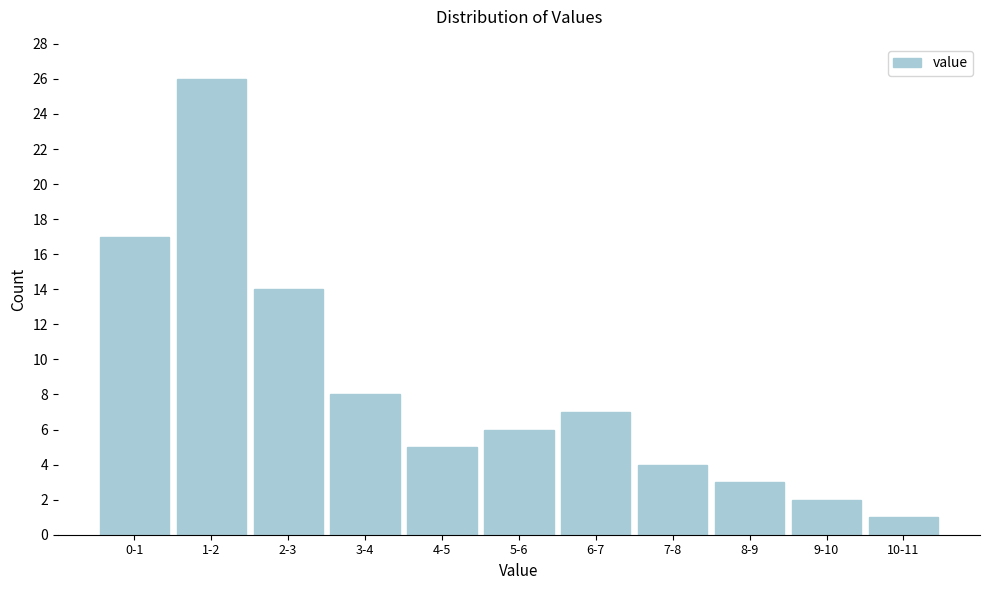

Reading left to right, transcribe all the data shown in this chart.

17	26	14	8	5	6	7	4	3	2	1